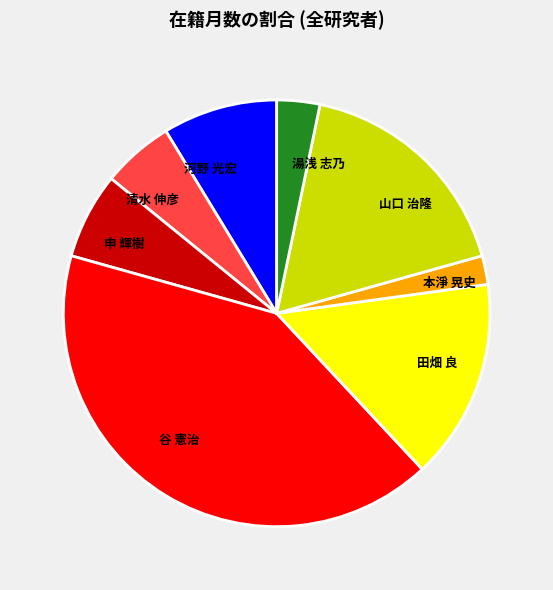

Which has a higher value, 河野 光宏 or 田畑 良?

田畑 良